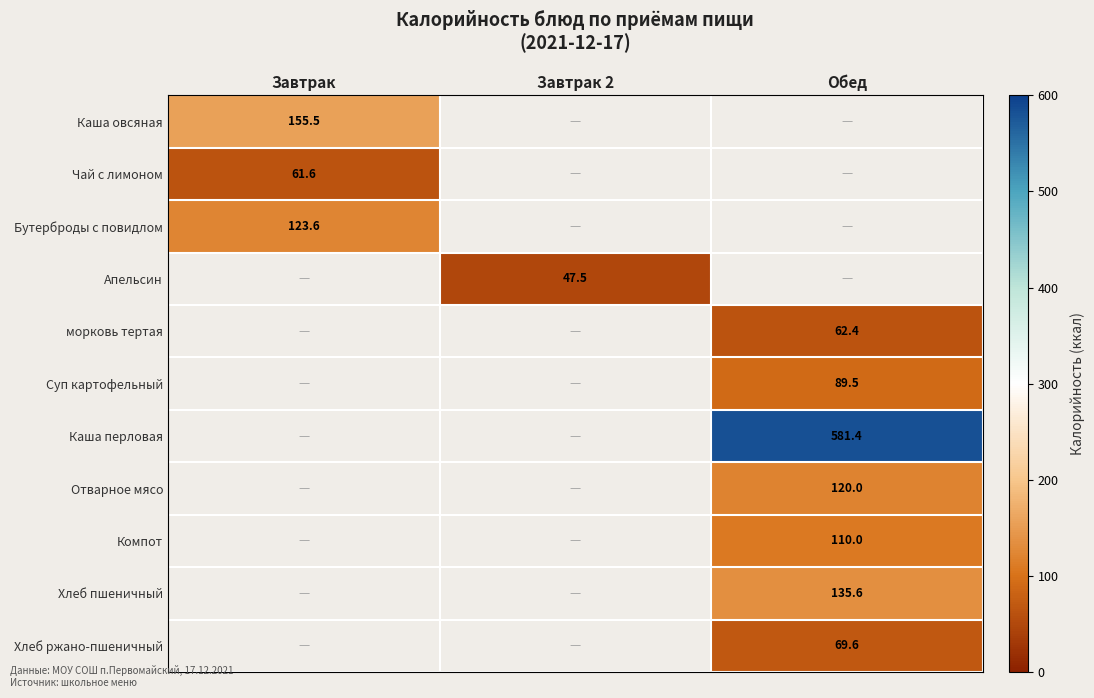

What is the spread (max minus min) of values at Завтрак?

93.9